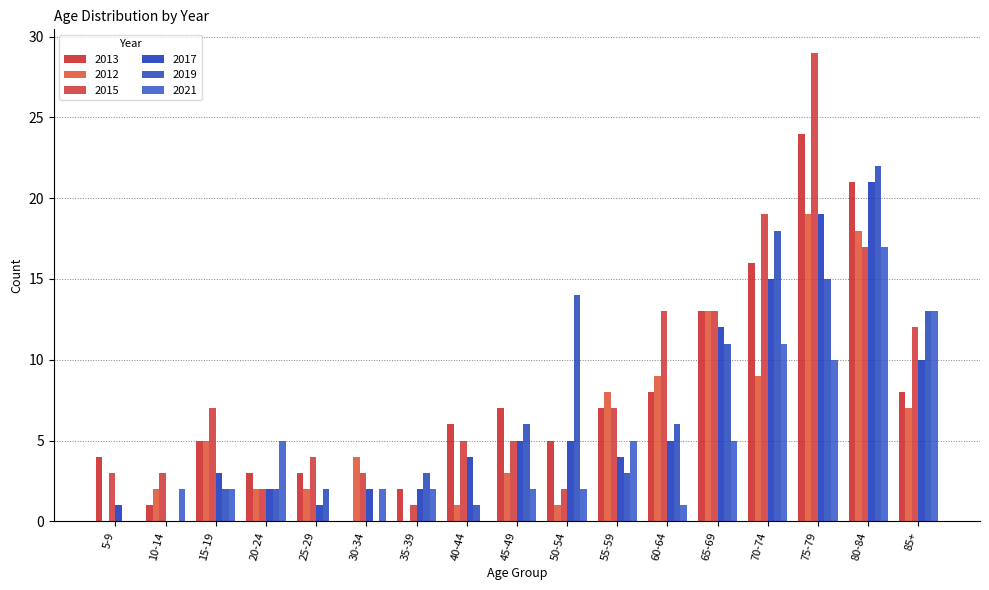

What is the label of the 17th bar from the left?

85+